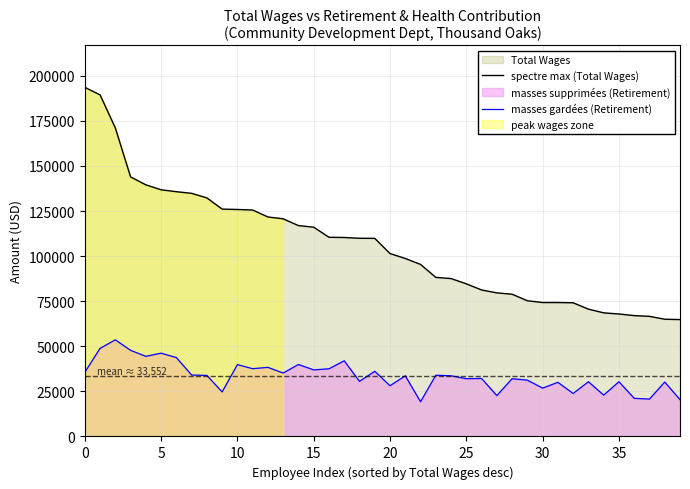

True or false: spectre max (Total Wages) and masses gardées (Retirement) intersect in this chart.

False